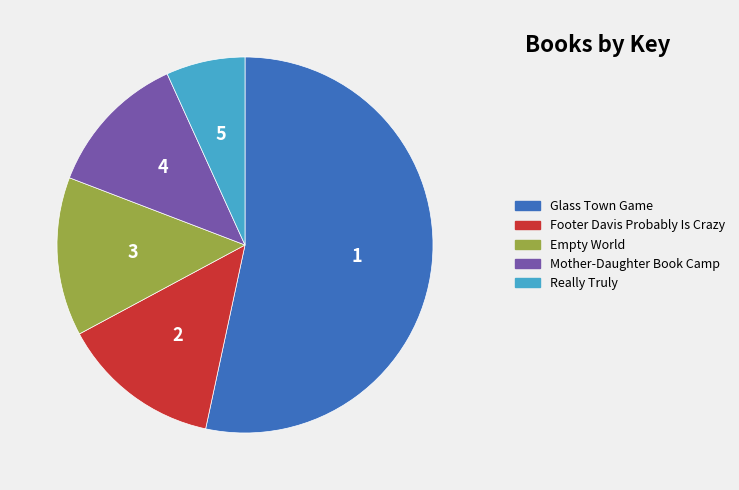

Is there any slice that represents more than half of the pie?

Yes